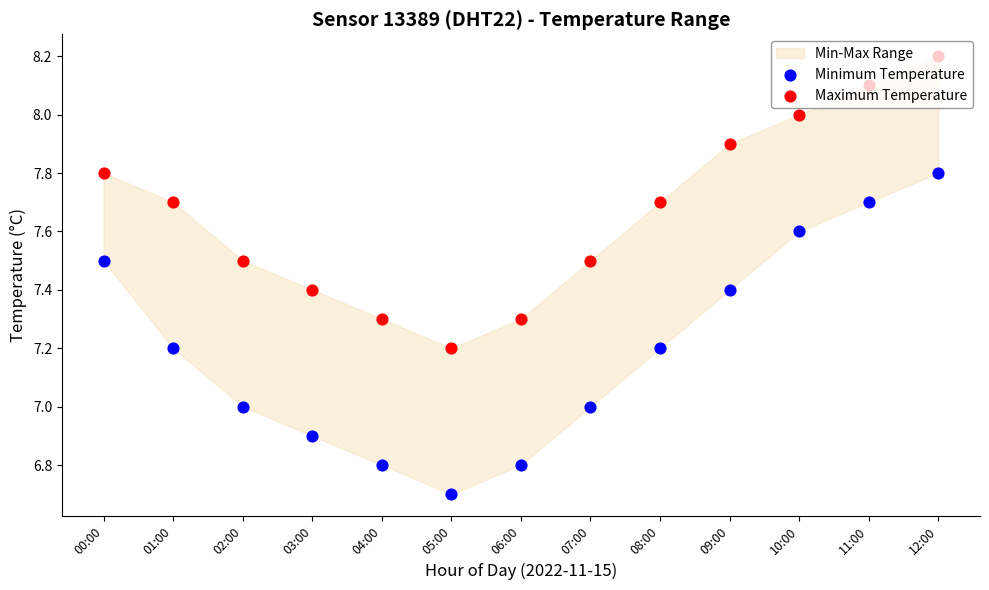

Which series contains the lowest Y value?

Minimum Temperature